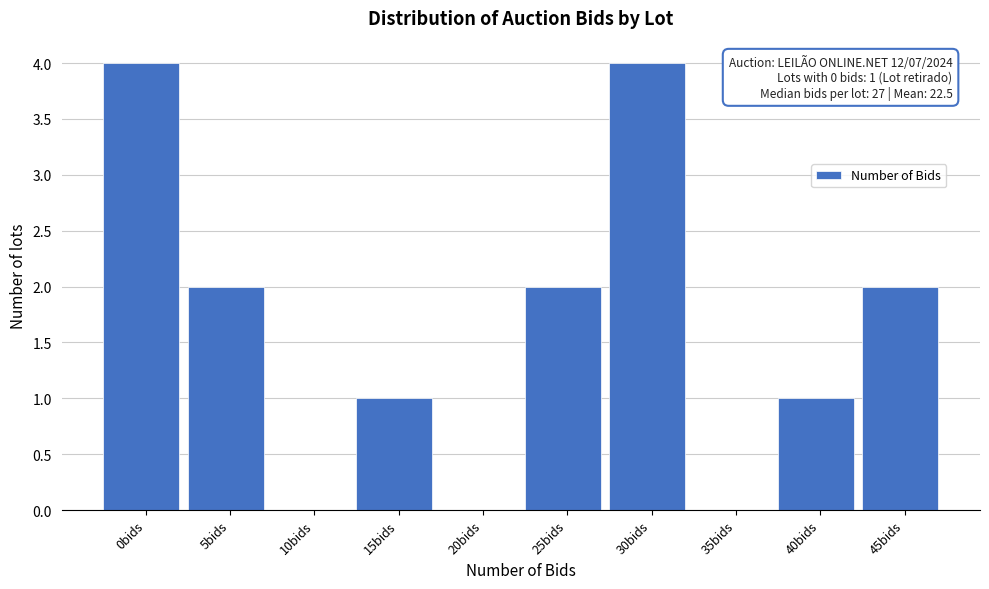

Reading right to left, list all the values displayed in this chart.

45bids=2	40bids=1	35bids=0	30bids=4	25bids=2	20bids=0	15bids=1	10bids=0	5bids=2	0bids=4